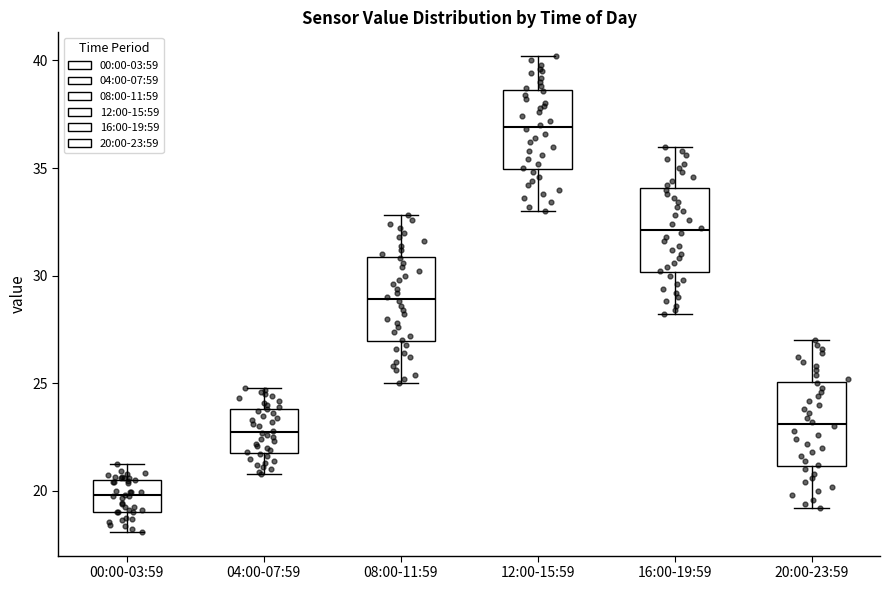

Where does the upper whisker of the box for 20:00-23:59 end on the y-axis? The values are not printed on the chart, so give them approximately, as read against the axis.

27.0